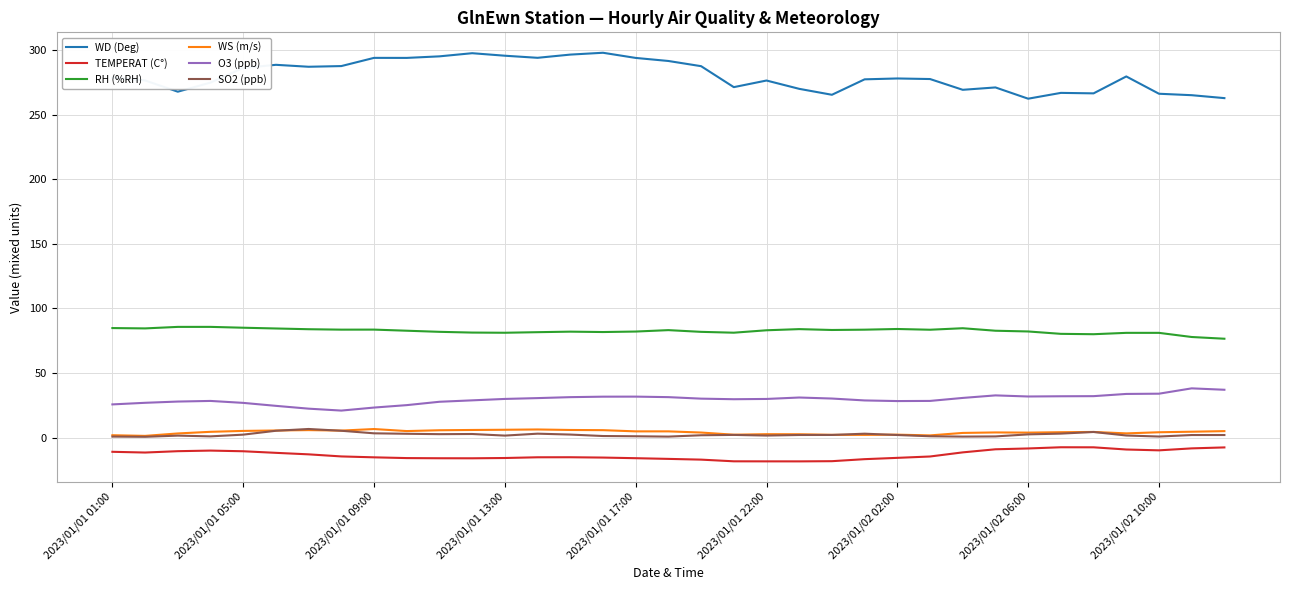

Which series has the largest total across all categories?

WD (Deg)